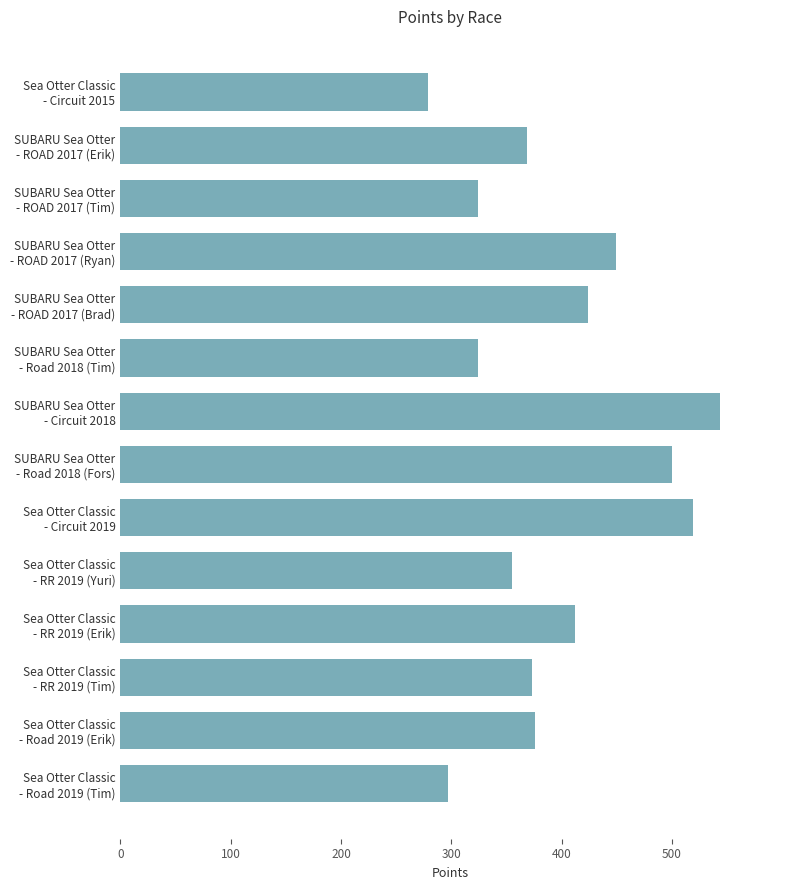

What is the difference between the second highest and second lowest values?

221.7